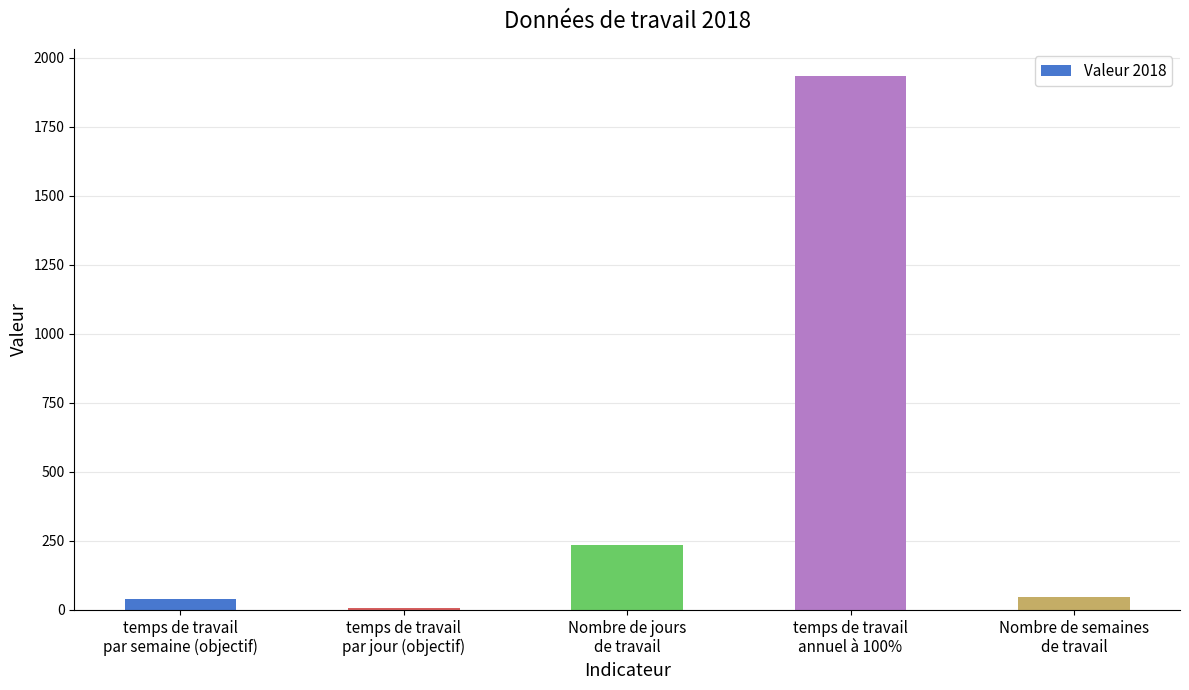

What is the difference between the second highest and minimum values?

227.8